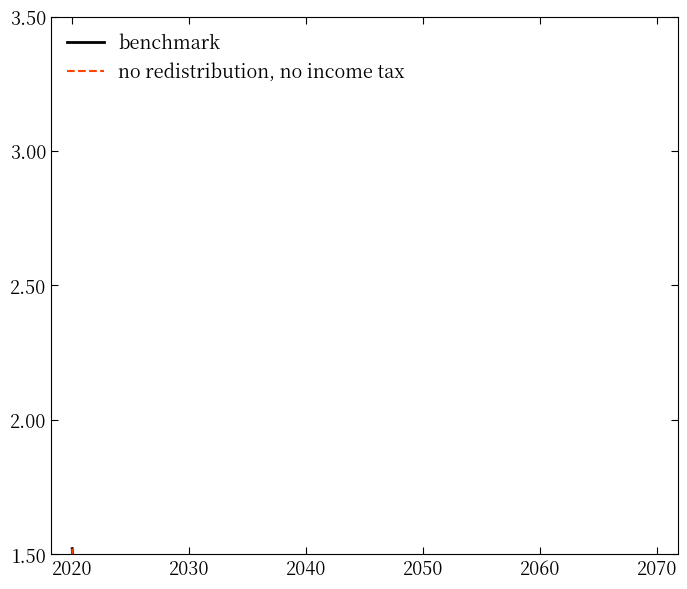

The value of no redistribution, no income tax at 2040 is 0.0. True or false?

True